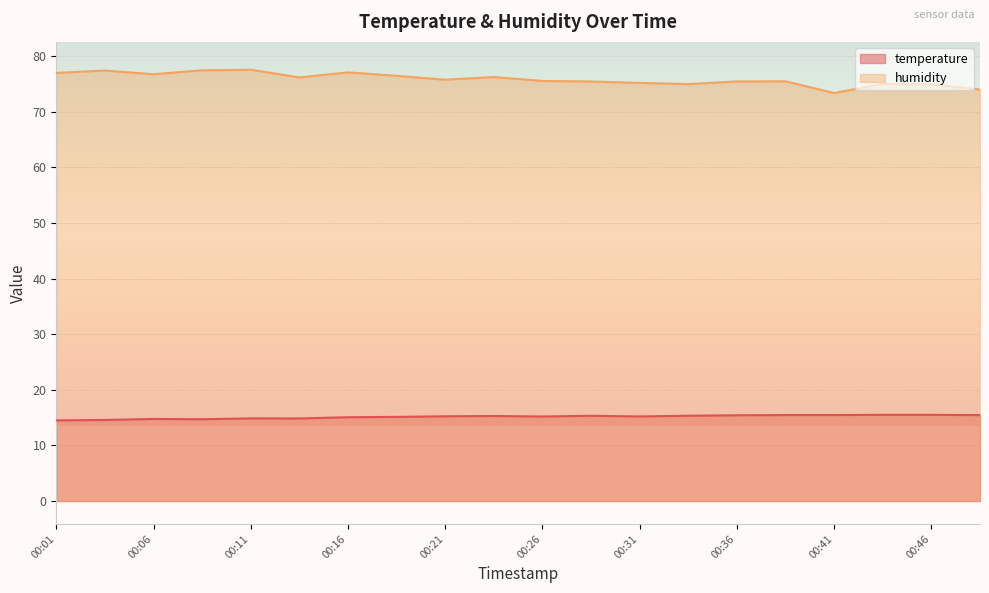

Which category has the highest value across all series?

00:11